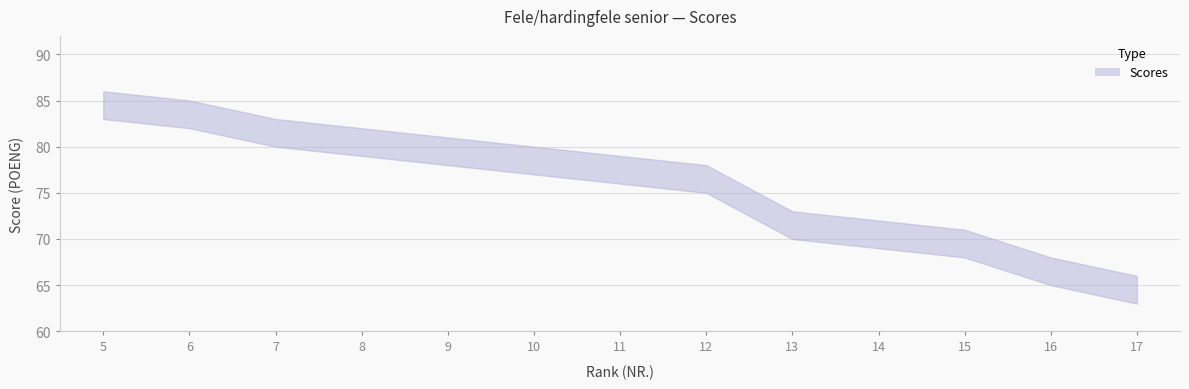

Approximately how many times larger is the value at 14 compared to 6?

0.8